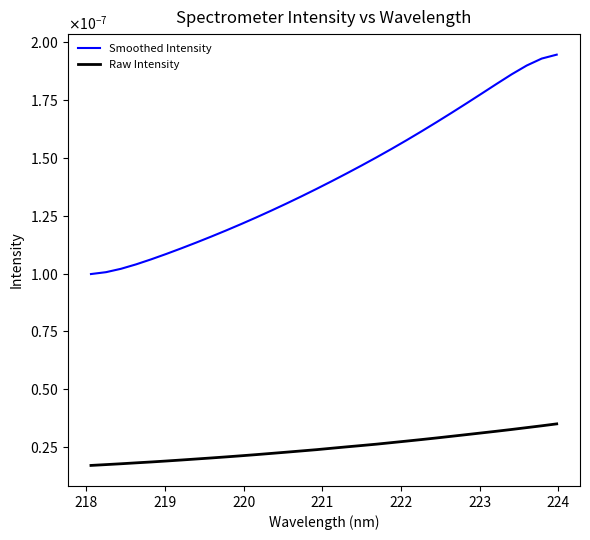

True or false: Smoothed Intensity and Raw Intensity cross at least once.

False